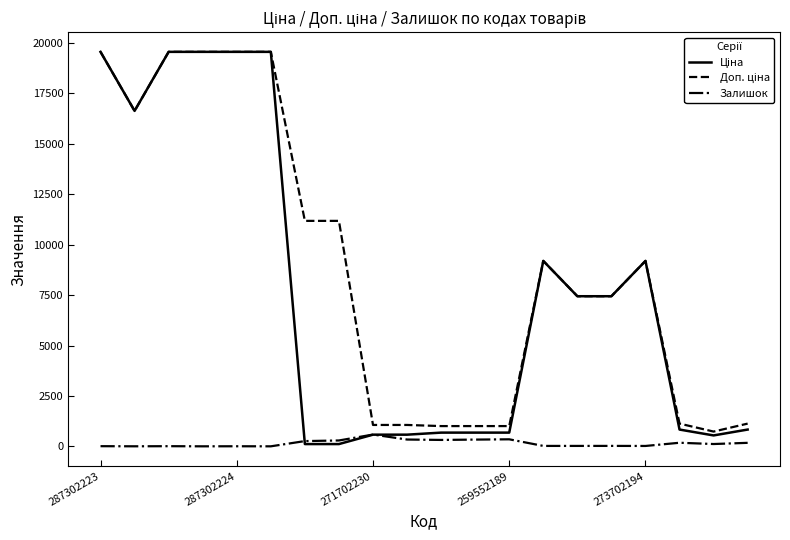

What is the greatest value displayed?

19564.9